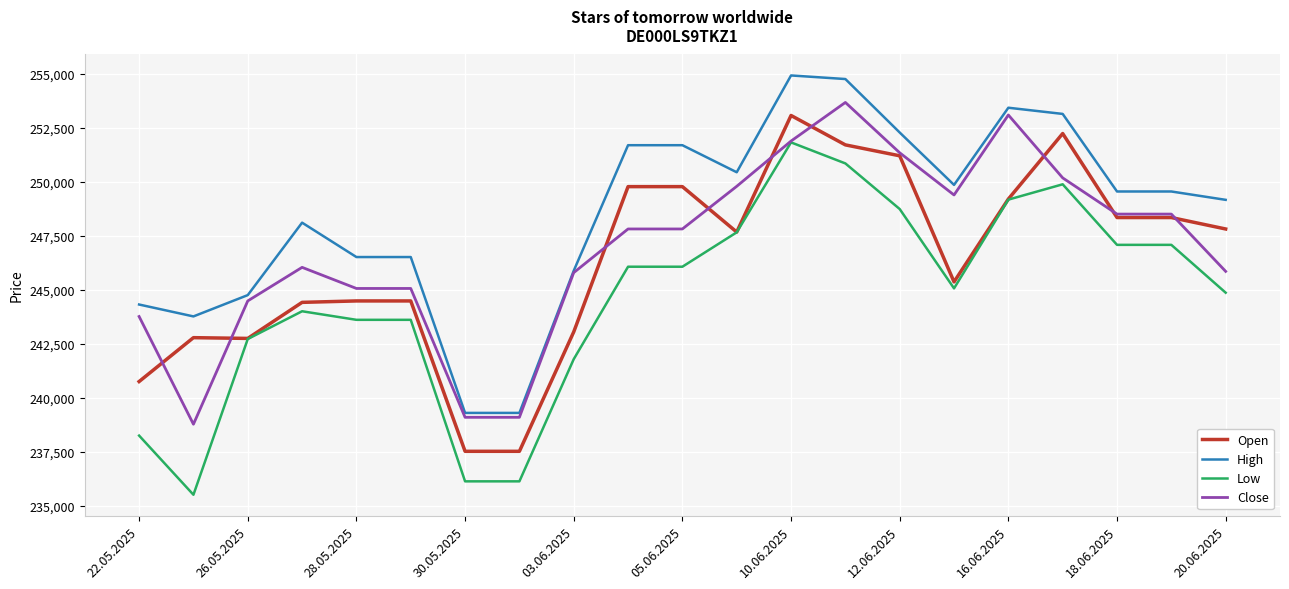

Which series has the largest total across all categories?

High